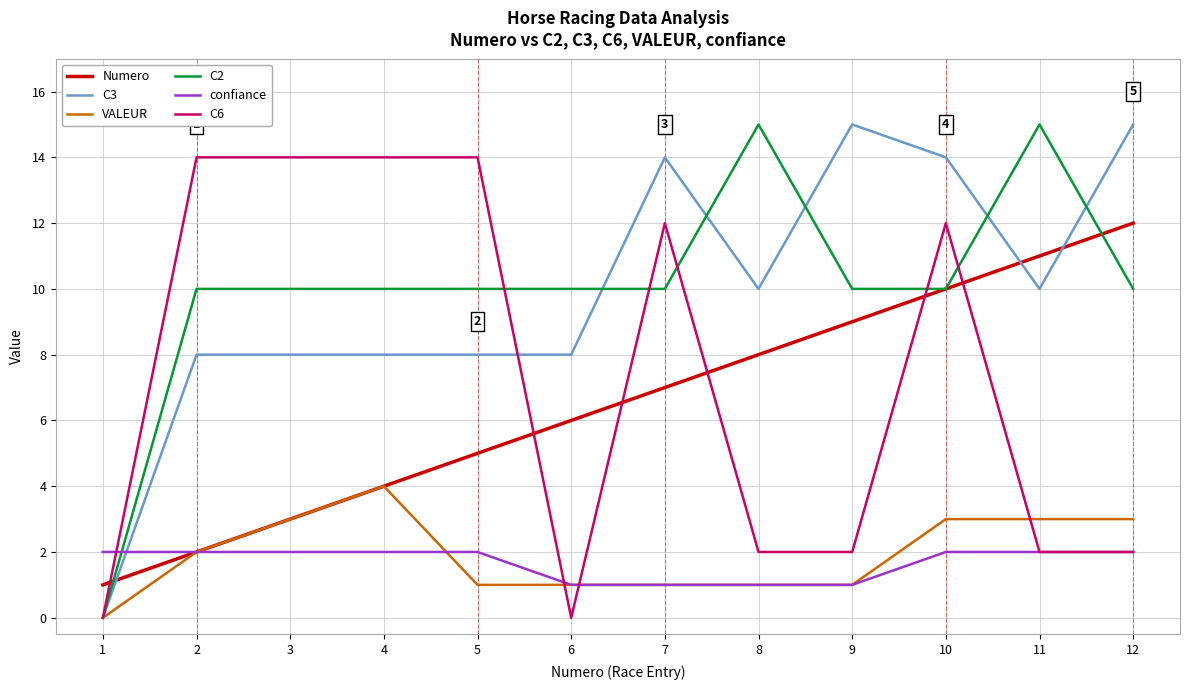

Which series has the largest total across all categories?

C2